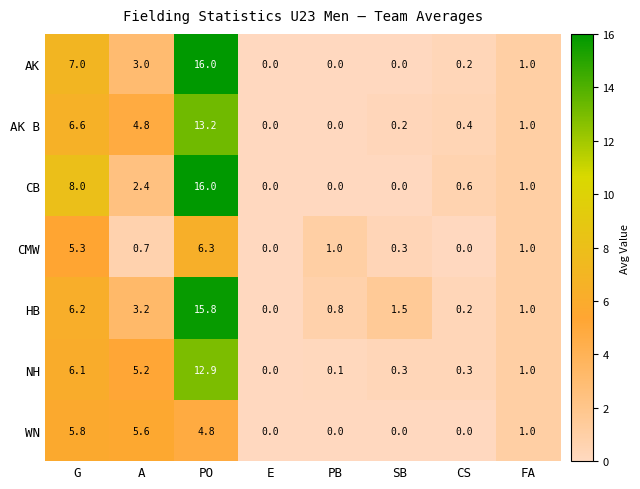

The AK B series shows 6.6 at G. True or false?

True